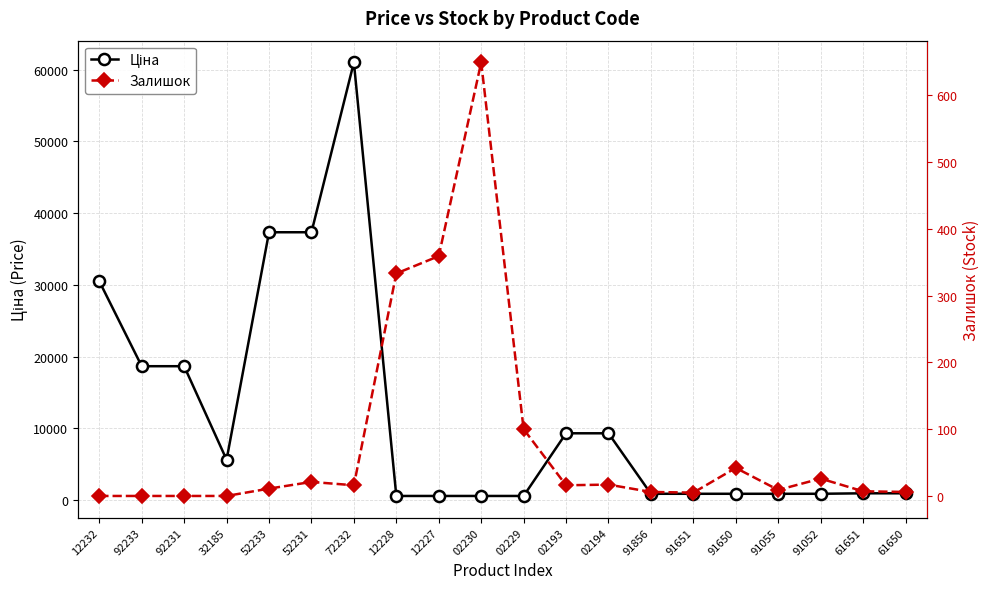

Reading left to right, transcribe all the data shown in this chart.

Ціна: 12232=30512.3	92233=18671.5	92231=18671.5	32185=5636.0	52233=37343.0	52231=37343.0	72232=61024.7	12228=586.0	12227=586.0	02230=586.0	02229=586.0	02193=9321.4	02194=9321.4	91856=889.9	91651=889.9	91650=889.9	91055=889.9	91052=889.9	61651=957.1	61650=957.1
Залишок: 12232=0.0	92233=0.0	92231=0.0	32185=0.0	52233=11.0	52231=21.0	72232=16.0	12228=333.0	12227=359.0	02230=649.0	02229=100.0	02193=16.0	02194=17.0	91856=6.0	91651=5.0	91650=42.0	91055=9.0	91052=26.0	61651=7.0	61650=6.0